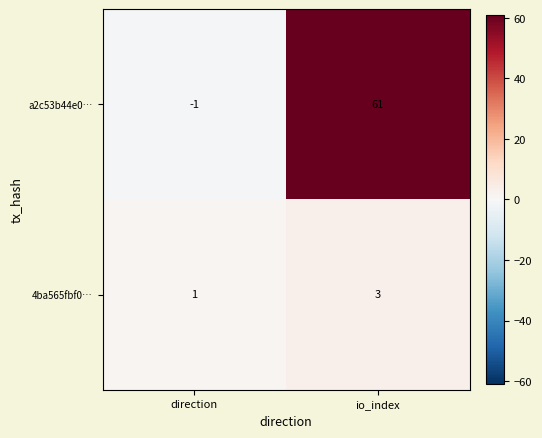

Reading left to right, list all the values displayed in this chart.

a2c53b44e0…: direction=-1	io_index=61
4ba565fbf0…: direction=1	io_index=3